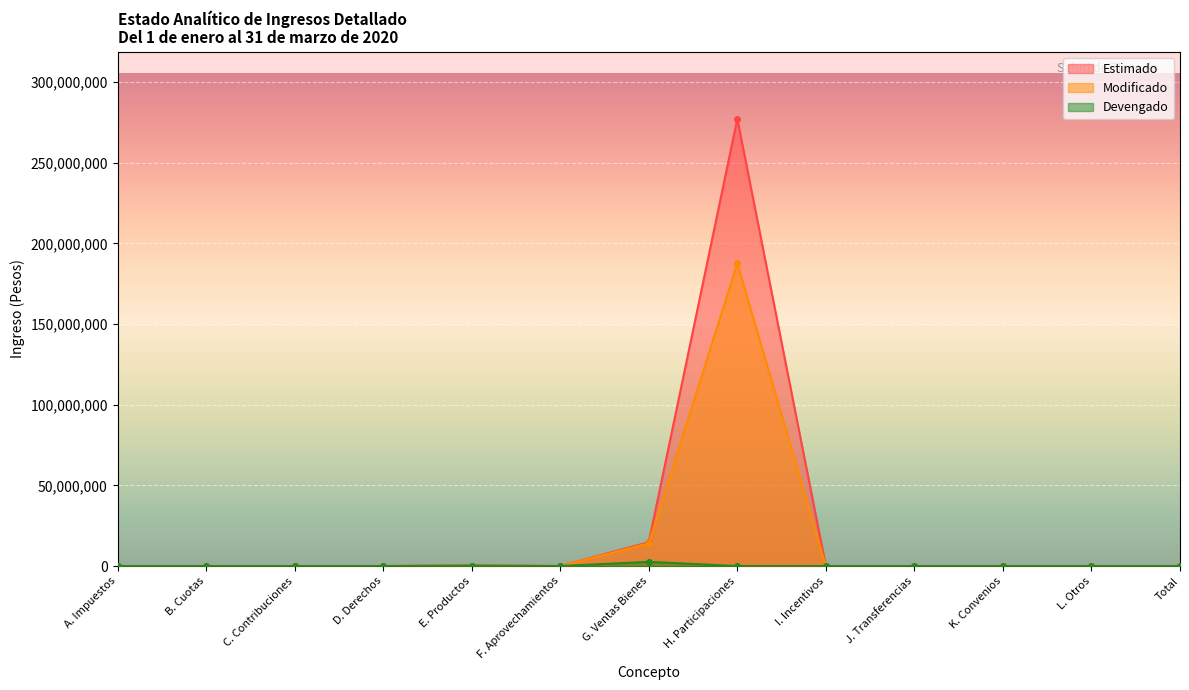

Rank the categories by Estimado value from lowest to highest.

A. Impuestos, B. Cuotas, C. Contribuciones, D. Derechos, F. Aprovechamientos, I. Incentivos, J. Transferencias, K. Convenios, L. Otros, Total, E. Productos, G. Ventas Bienes, H. Participaciones